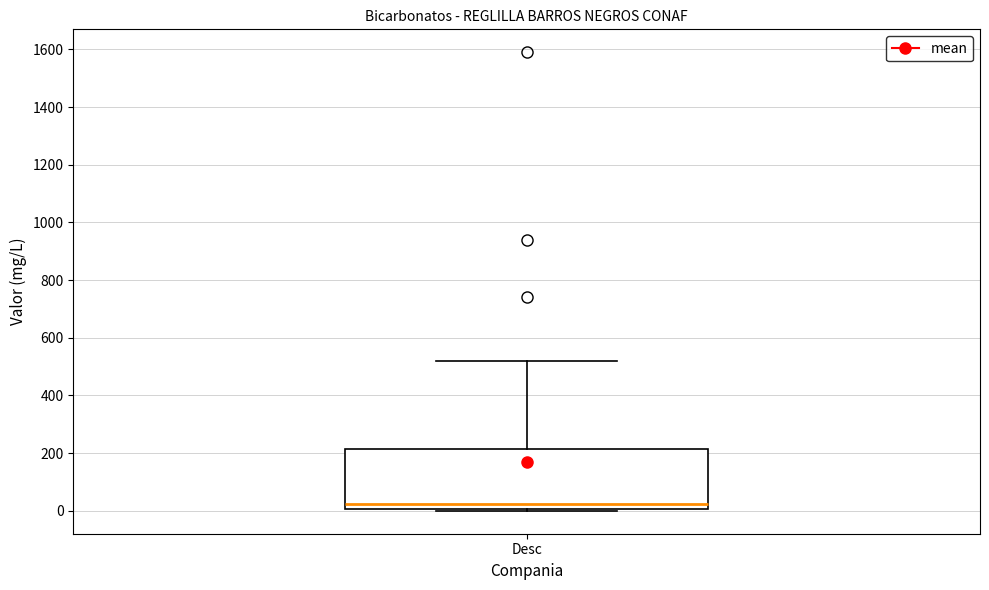

Where does the upper whisker of the box for Desc end on the y-axis? The values are not printed on the chart, so give them approximately, as read against the axis.

520